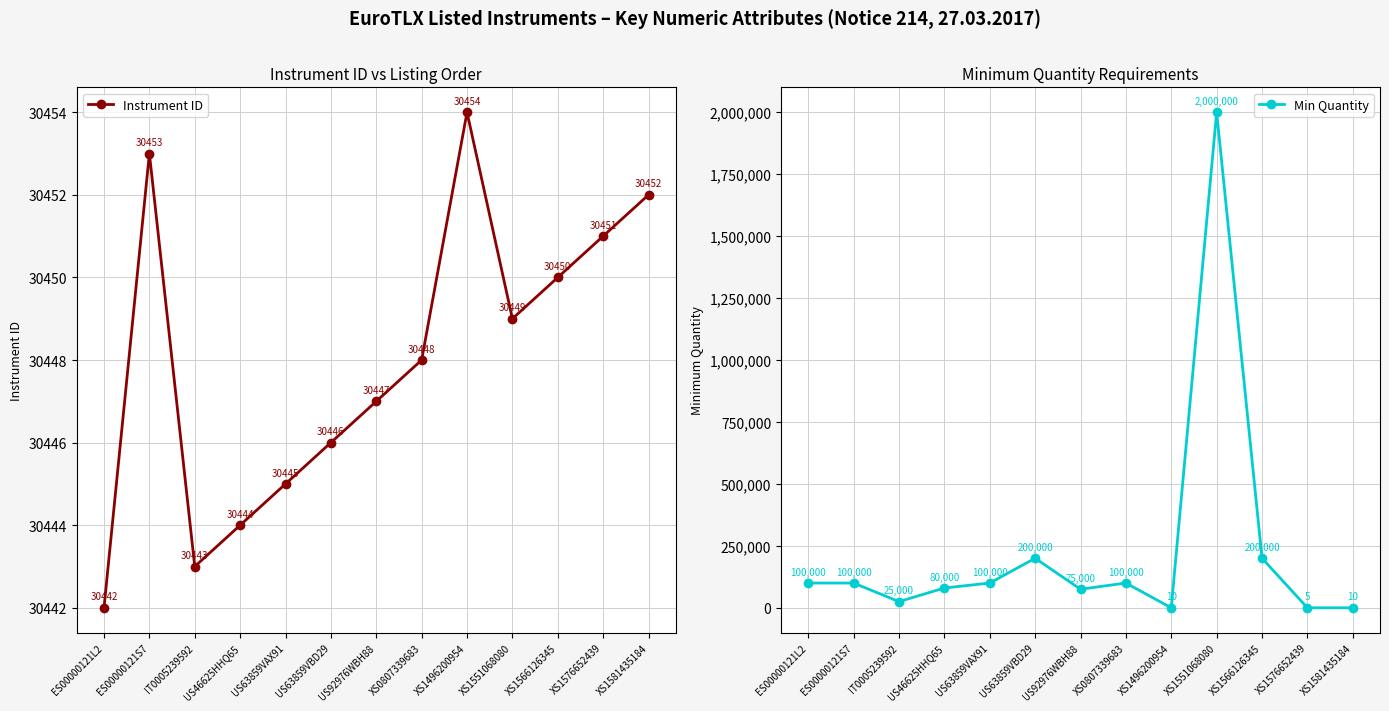

In Min Quantity, how many points are higher than both neighbors (excluding endpoints)?

3